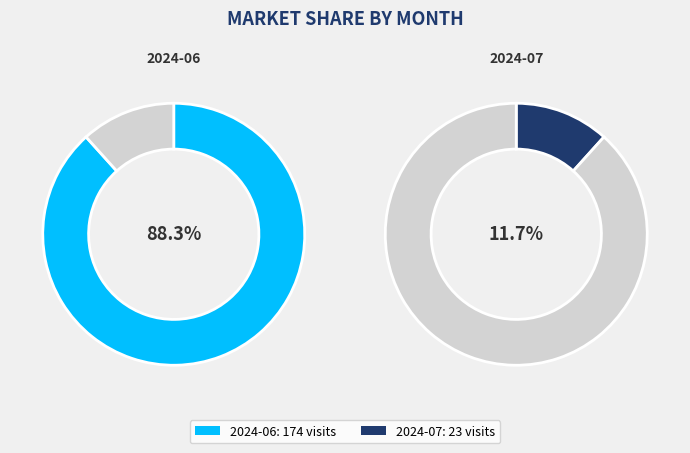

What is the change in value from 2024-06 to 2024-07?

-151